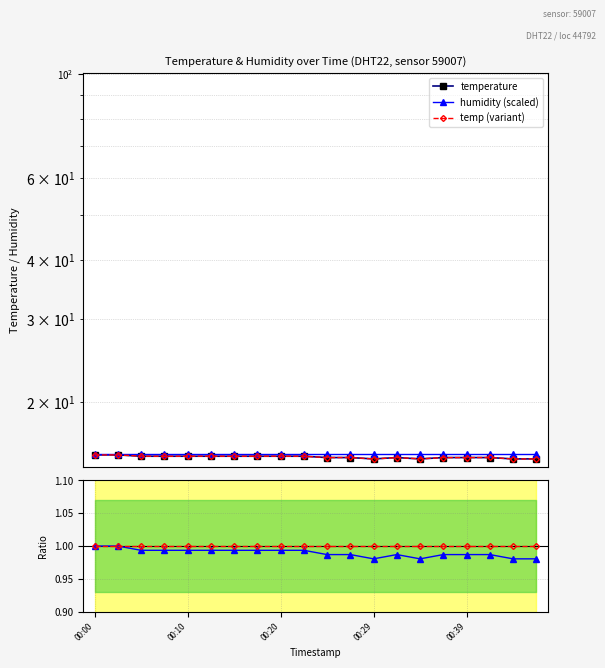

What is the highest value of the Ratio temp series?

1.0